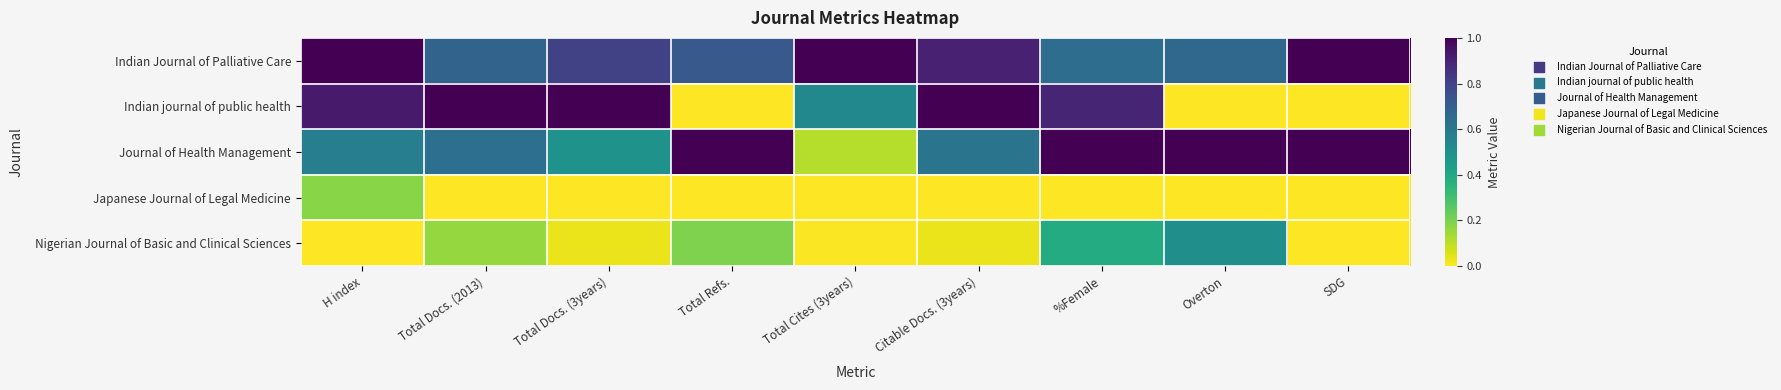

Reading right to left, list all the values displayed in this chart.

Indian Journal of Palliative Care: SDG=1.0	Overton=0.7	%Female=0.6	Citable Docs. (3years)=0.9	Total Cites (3years)=1.0	Total Refs.=0.7	Total Docs. (3years)=0.8	Total Docs. (2013)=0.7	H index=1.0
Indian journal of public health: SDG=0.0	Overton=0.0	%Female=0.9	Citable Docs. (3years)=1.0	Total Cites (3years)=0.5	Total Refs.=0.0	Total Docs. (3years)=1.0	Total Docs. (2013)=1.0	H index=0.9
Journal of Health Management: SDG=1.0	Overton=1.0	%Female=1.0	Citable Docs. (3years)=0.6	Total Cites (3years)=0.1	Total Refs.=1.0	Total Docs. (3years)=0.5	Total Docs. (2013)=0.6	H index=0.6
Japanese Journal of Legal Medicine: SDG=0.0	Overton=0.0	%Female=0.0	Citable Docs. (3years)=0.0	Total Cites (3years)=0.0	Total Refs.=0.0	Total Docs. (3years)=0.0	Total Docs. (2013)=0.0	H index=0.2
Nigerian Journal of Basic and Clinical Sciences: SDG=0.0	Overton=0.5	%Female=0.4	Citable Docs. (3years)=0.0	Total Cites (3years)=0.0	Total Refs.=0.2	Total Docs. (3years)=0.0	Total Docs. (2013)=0.2	H index=0.0